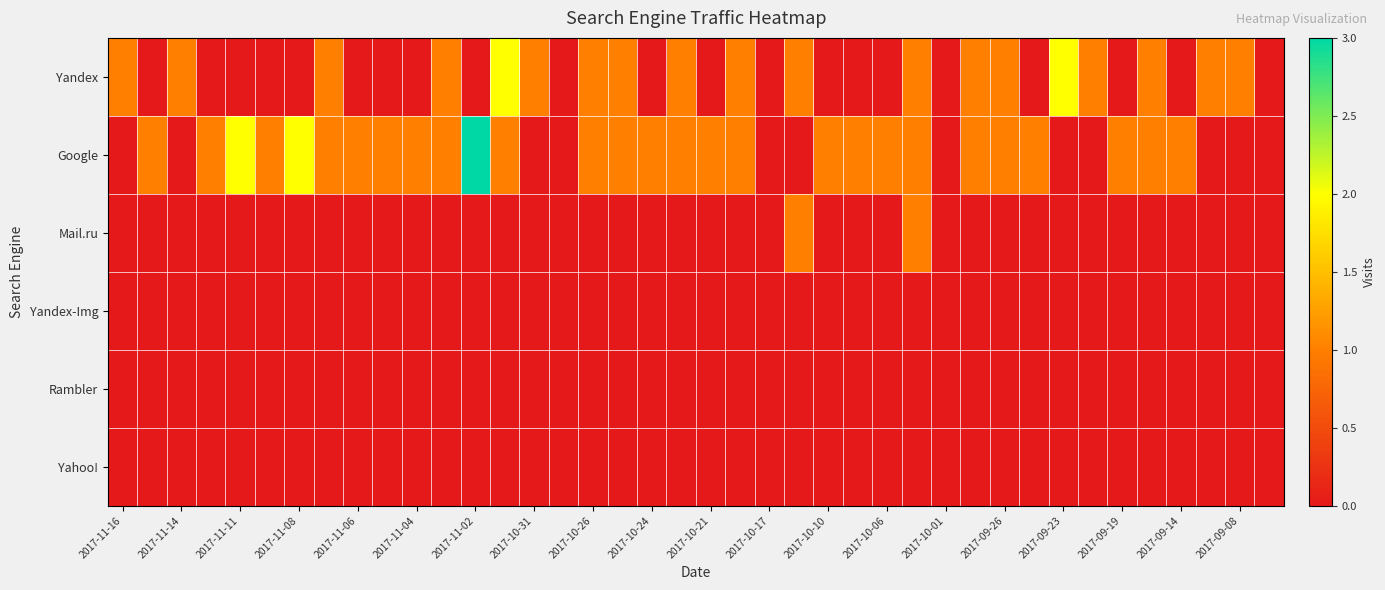

Reading left to right, what are all the values shown in this chart?

Yandex: 1	0	1	0	0	0	0	1	0	0	0	1	0	2	1	0	1	1	0	1	0	1	0	1	0	0	0	1	0	1	1	0	2	1	0	1	0	1	1	0
Google: 0	1	0	1	2	1	2	1	1	1	1	1	3	1	0	0	1	1	1	1	1	1	0	0	1	1	1	1	0	1	1	1	0	0	1	1	1	0	0	0
Mail.ru: 0	0	0	0	0	0	0	0	0	0	0	0	0	0	0	0	0	0	0	0	0	0	0	1	0	0	0	1	0	0	0	0	0	0	0	0	0	0	0	0
Yandex-Img: 0	0	0	0	0	0	0	0	0	0	0	0	0	0	0	0	0	0	0	0	0	0	0	0	0	0	0	0	0	0	0	0	0	0	0	0	0	0	0	0
Rambler: 0	0	0	0	0	0	0	0	0	0	0	0	0	0	0	0	0	0	0	0	0	0	0	0	0	0	0	0	0	0	0	0	0	0	0	0	0	0	0	0
Yahoo!: 0	0	0	0	0	0	0	0	0	0	0	0	0	0	0	0	0	0	0	0	0	0	0	0	0	0	0	0	0	0	0	0	0	0	0	0	0	0	0	0